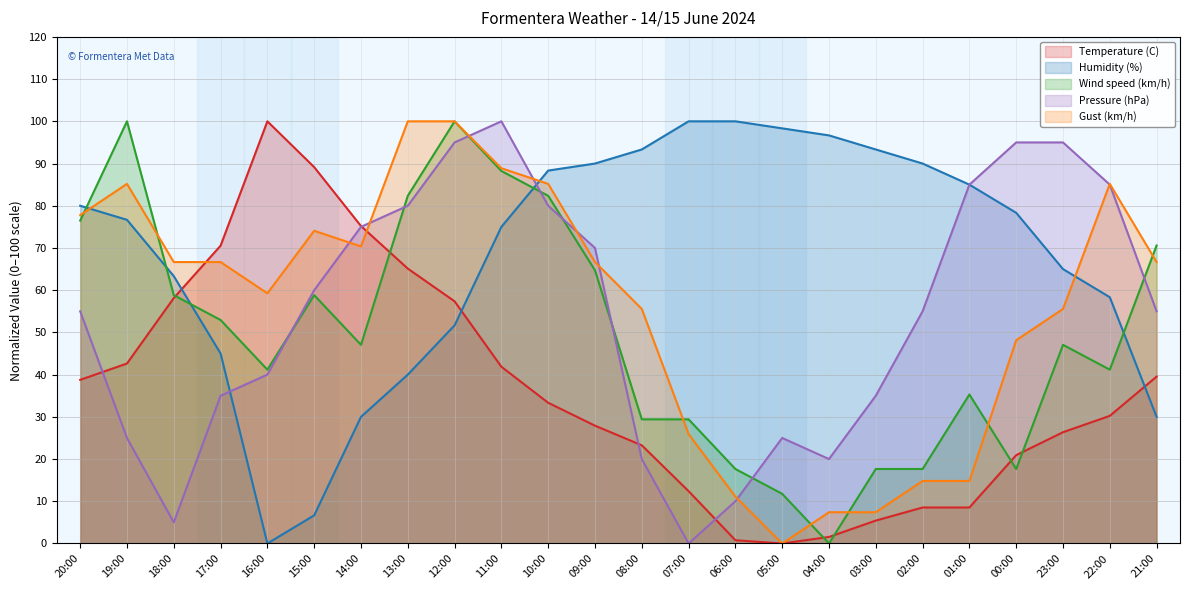

Where does the Gust (km/h) series first go above 66?

20:00